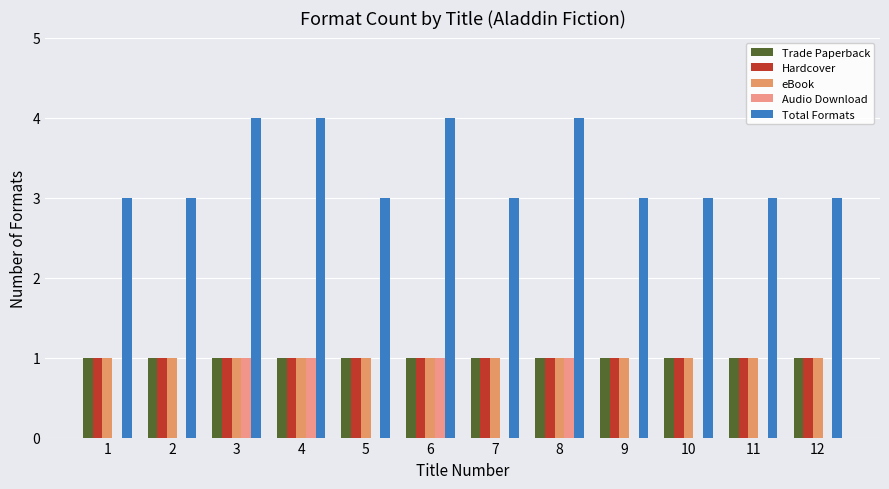

The eBook series shows 1 at 12. True or false?

True